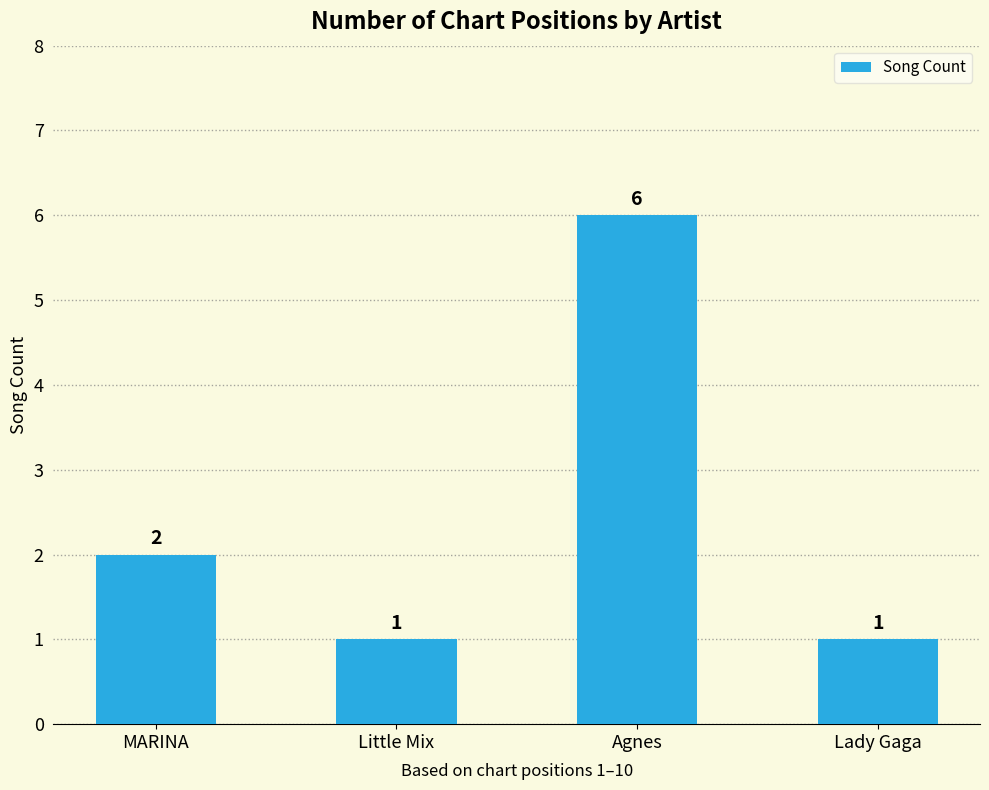

How many data points does each series have?

4